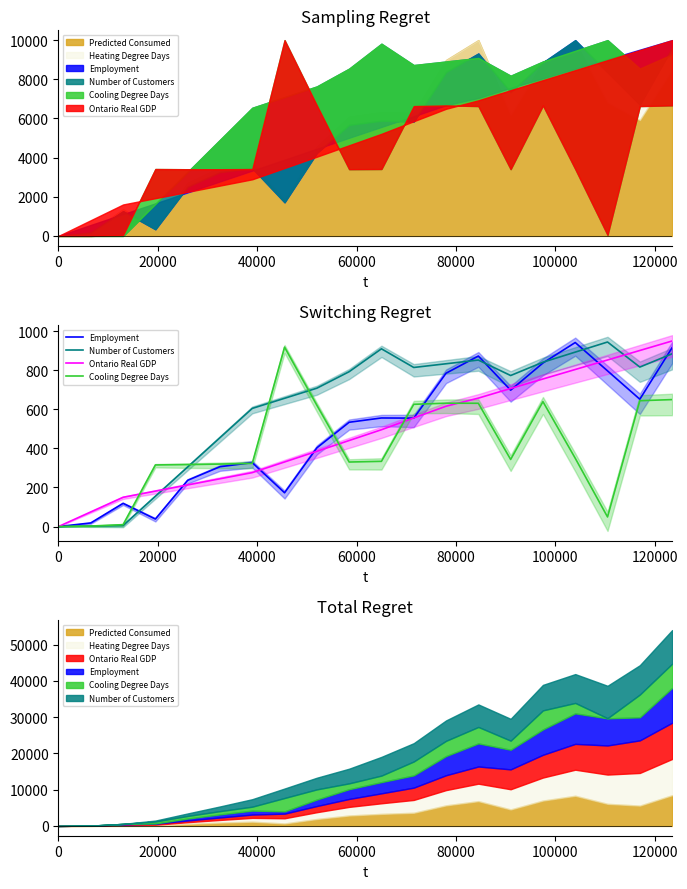

Which series has the largest total across all categories?

Number of Customers